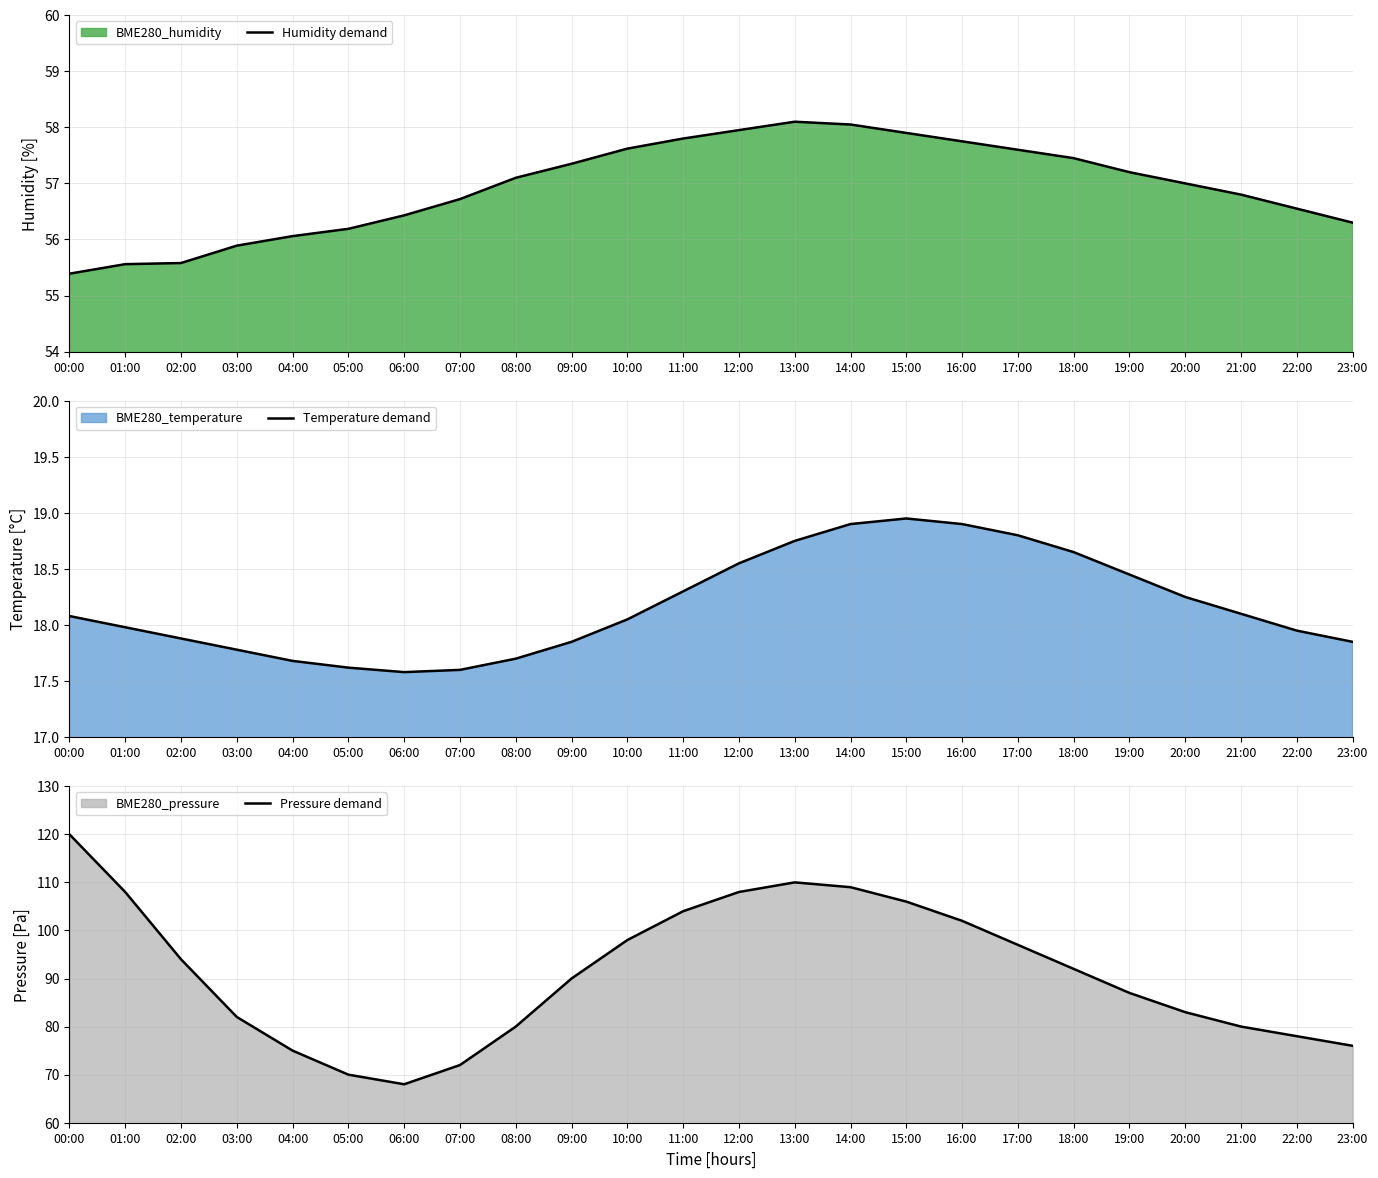

At which label does Pressure demand first exceed 92?

00:00